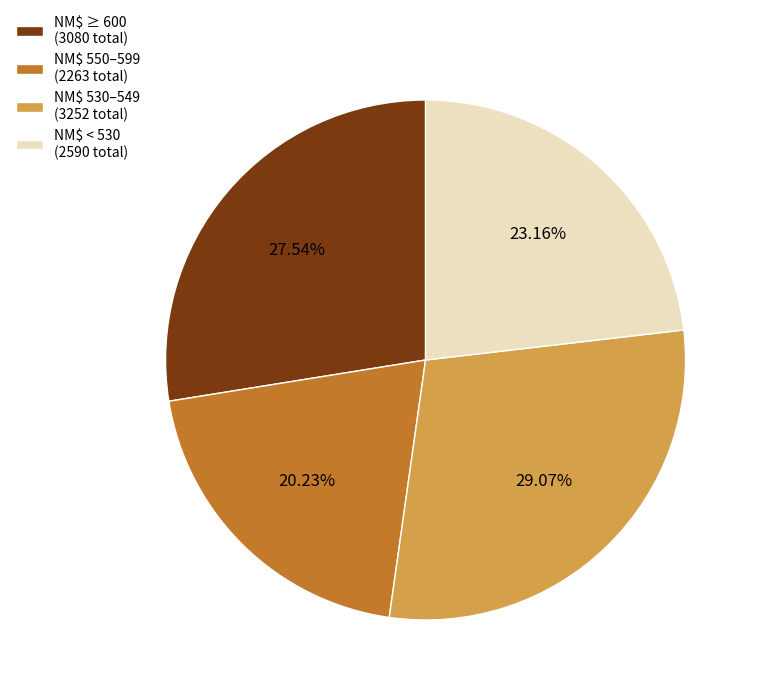

Is NM$ ≥ 600 (3080 total) the majority of the pie?

No